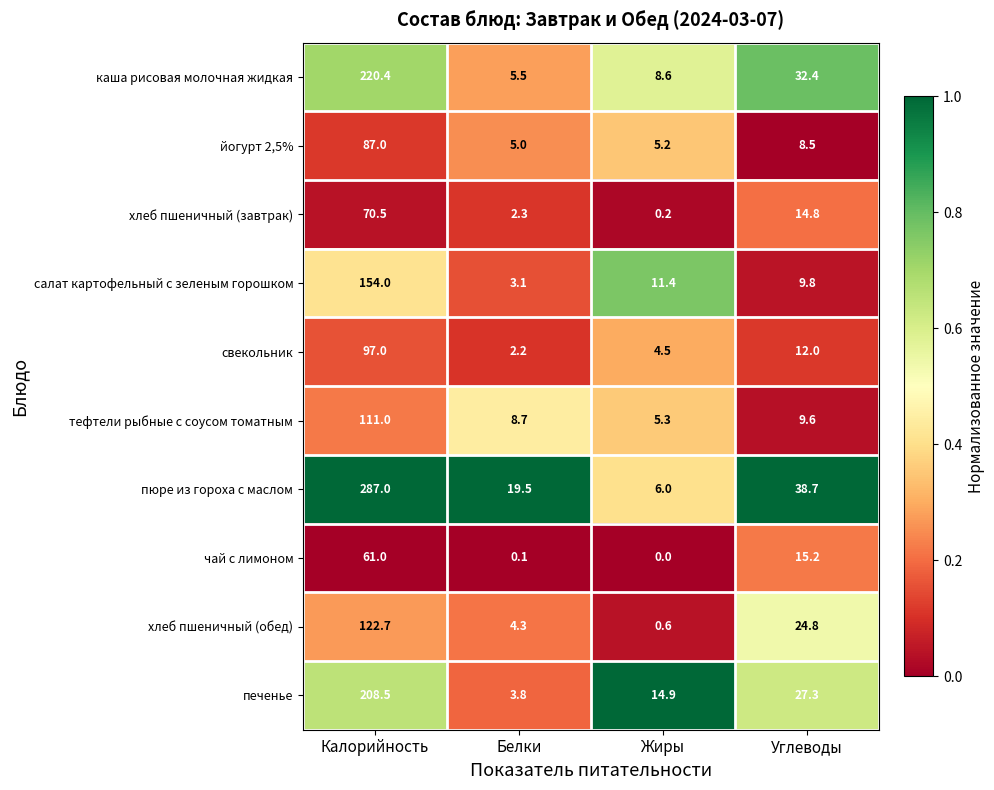

What is the sum of the салат картофельный с зеленым горошком values at Углеводы and Жиры?

21.2